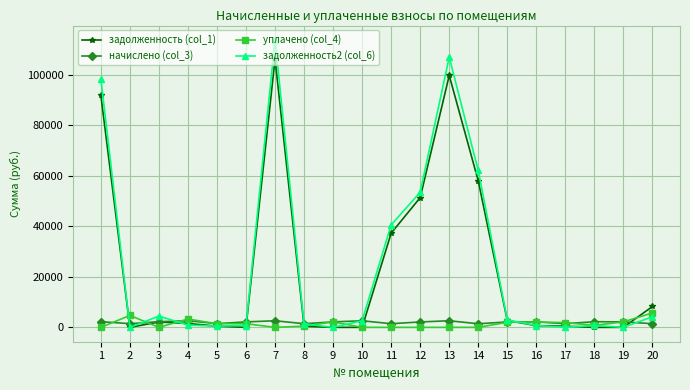

True or false: задолженность (col_1) has a value of 58017.1 at 14.

True